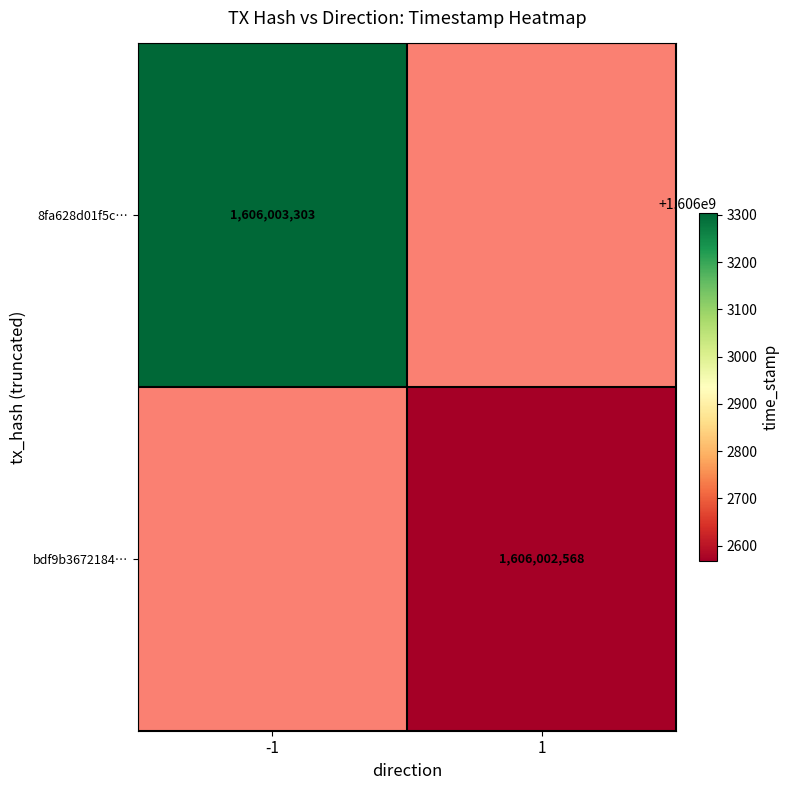

Which series changed the most between 0 and 1?

8fa628d01f5c4d3dbf33371fcfbb7419f5dd92b